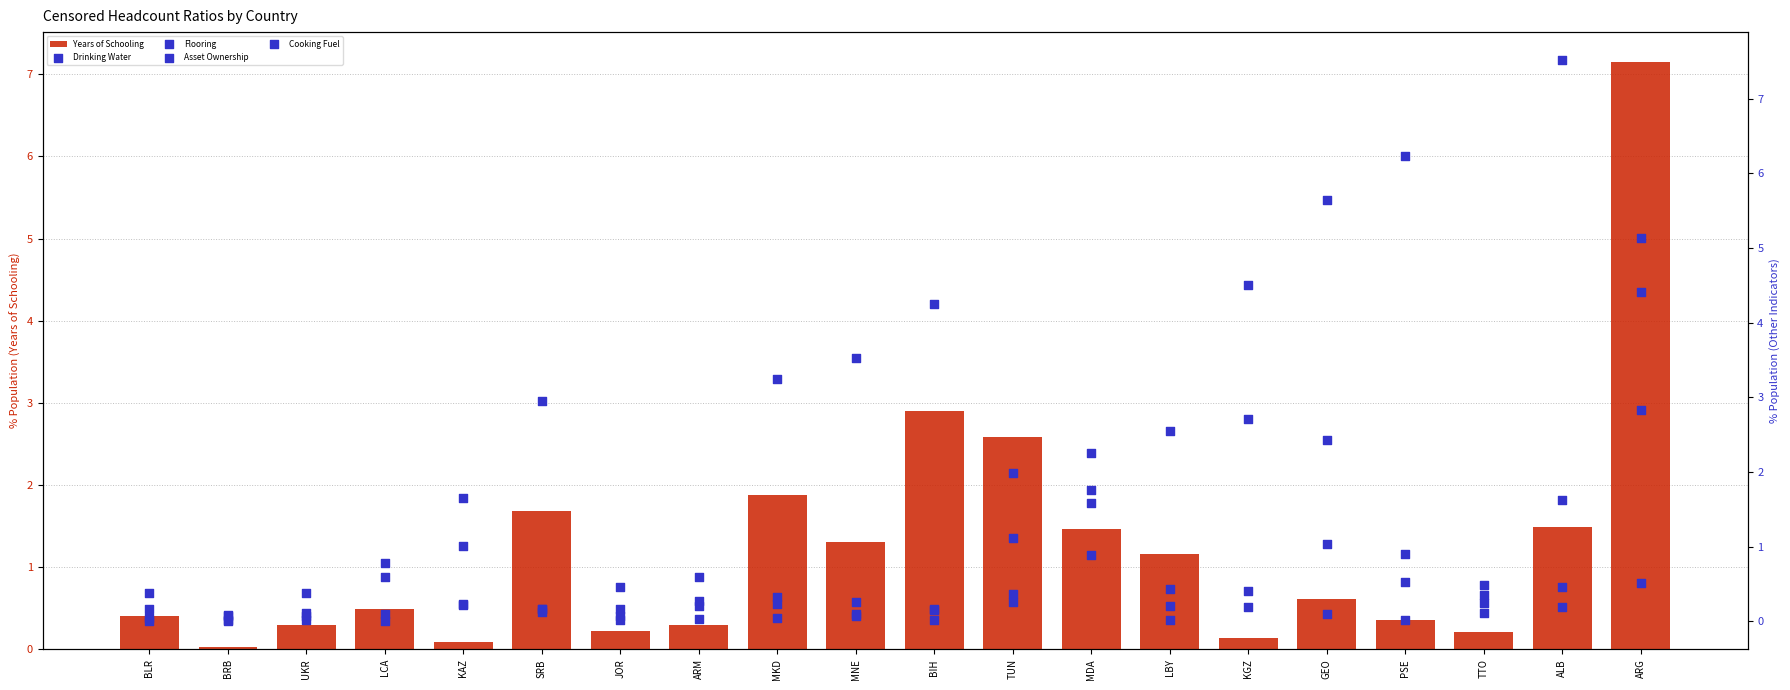

Is the value of Flooring at MNE greater than the value of Asset Ownership at SRB?

No